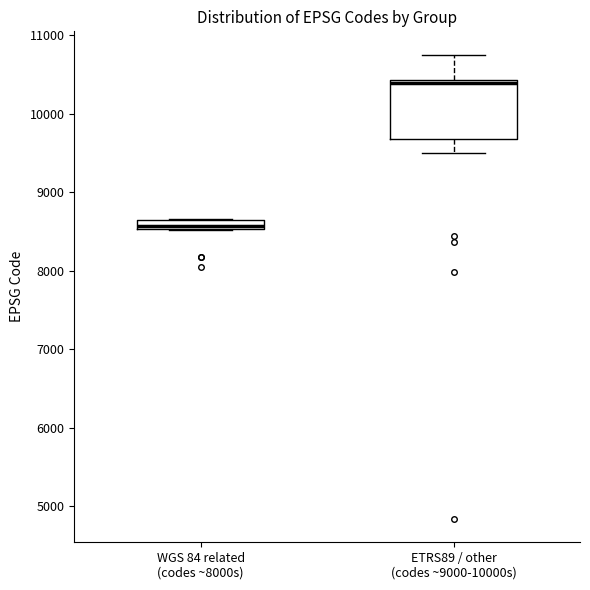

Comparing the boxes themselves (not the whiskers), which one is the tallest?

ETRS89 / other (codes ~9000-10000s)